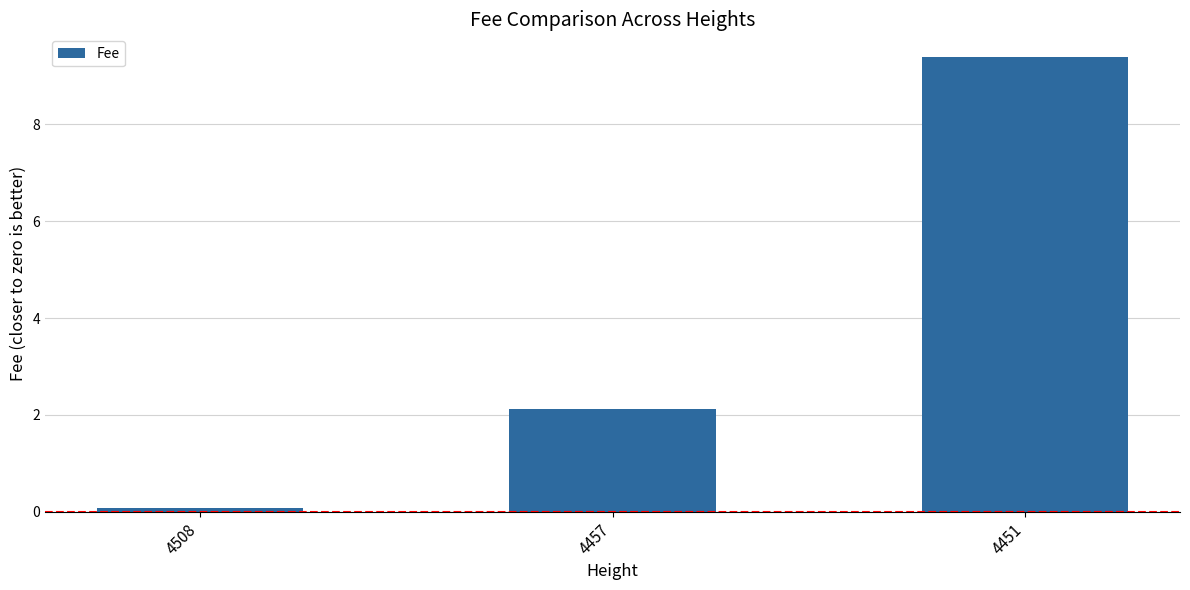

Is it true that the value at 4457 is 2.1?

True